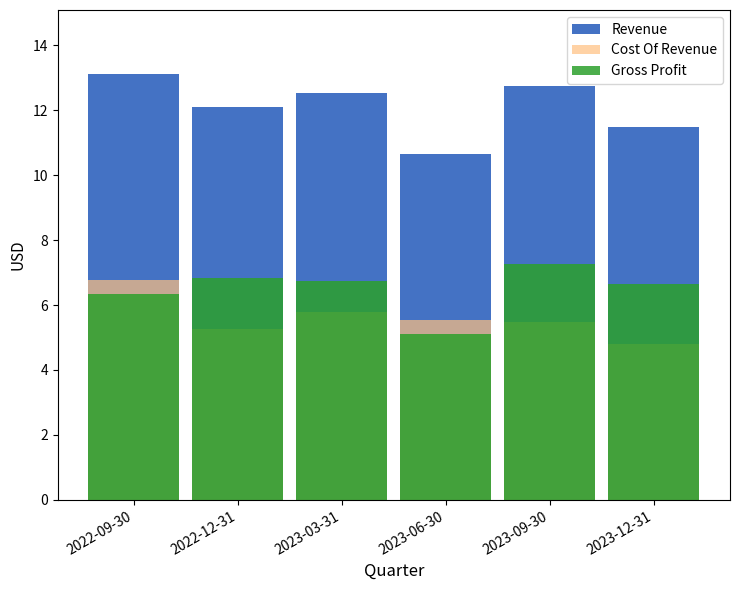

What is the difference between the highest and lowest values at 2023-06-30?

5.5